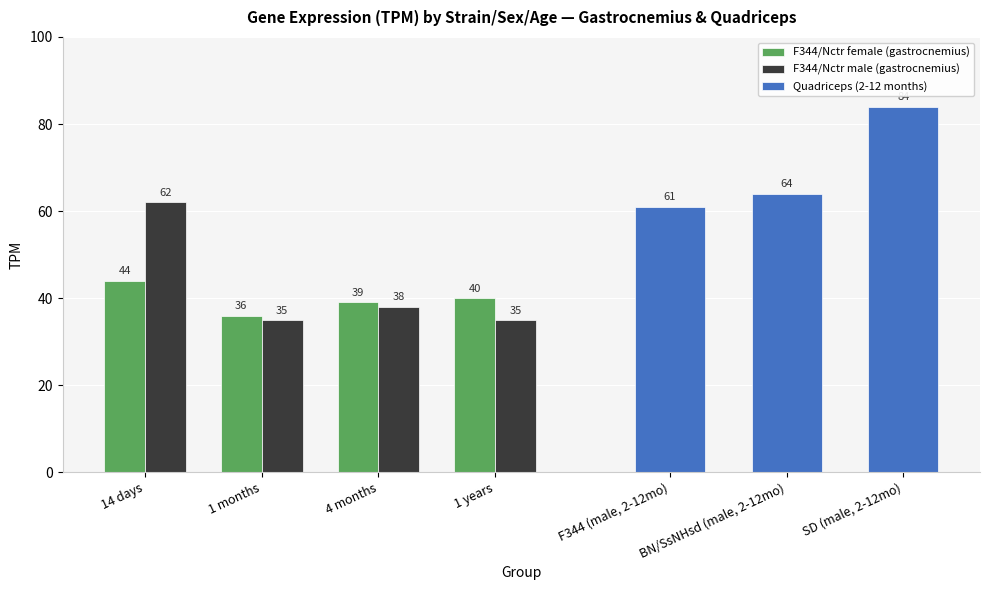

How many bars are there in each group?

2